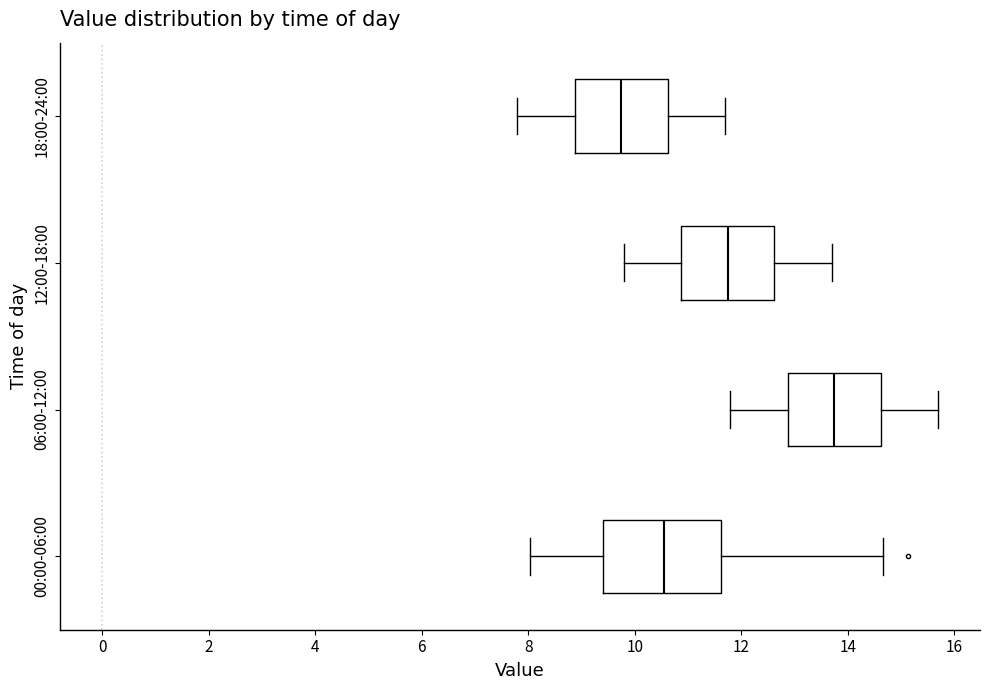

Comparing the boxes themselves (not the whiskers), which one is the widest?

00:00-06:00